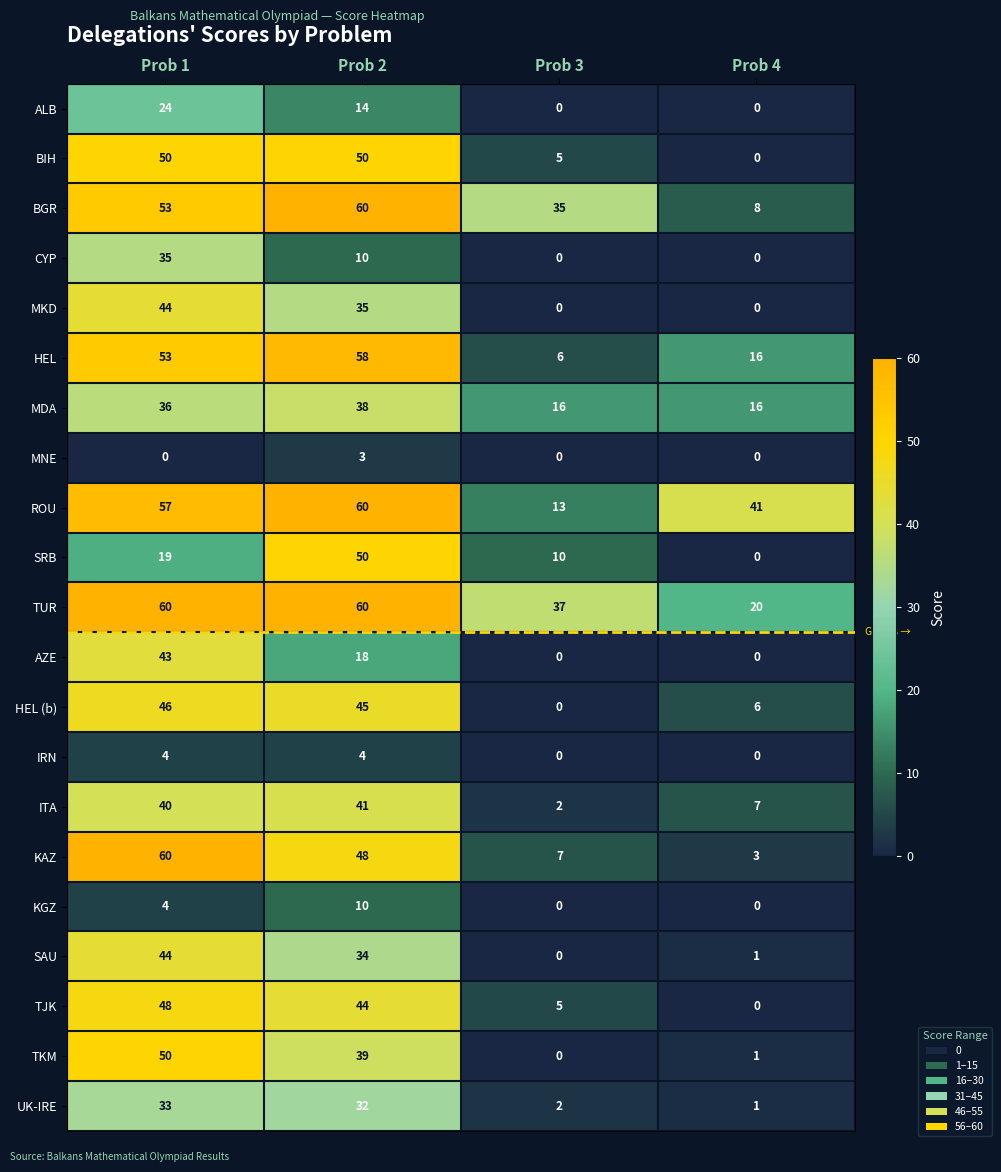

What is the sum of all TUR values?

177